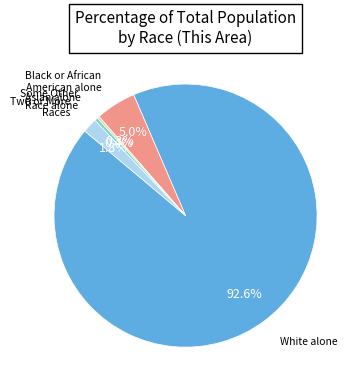

Is there any slice that represents more than half of the pie?

Yes